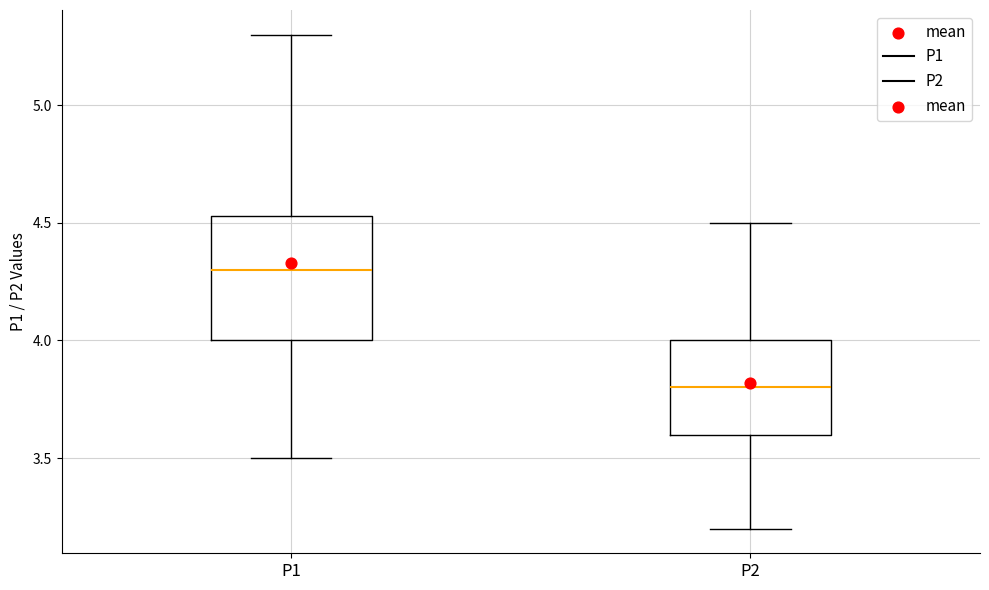

Reading left to right, read every box against the y-axis: the position of its median line, the range the box covers, and the ends of its whiskers. The values are not printed on the chart, so give them approximately, as read against the axis.

P1: median 4.30, box 4.00 to 4.55, whiskers 3.50 to 5.30
P2: median 3.80, box 3.60 to 4.00, whiskers 3.20 to 4.50